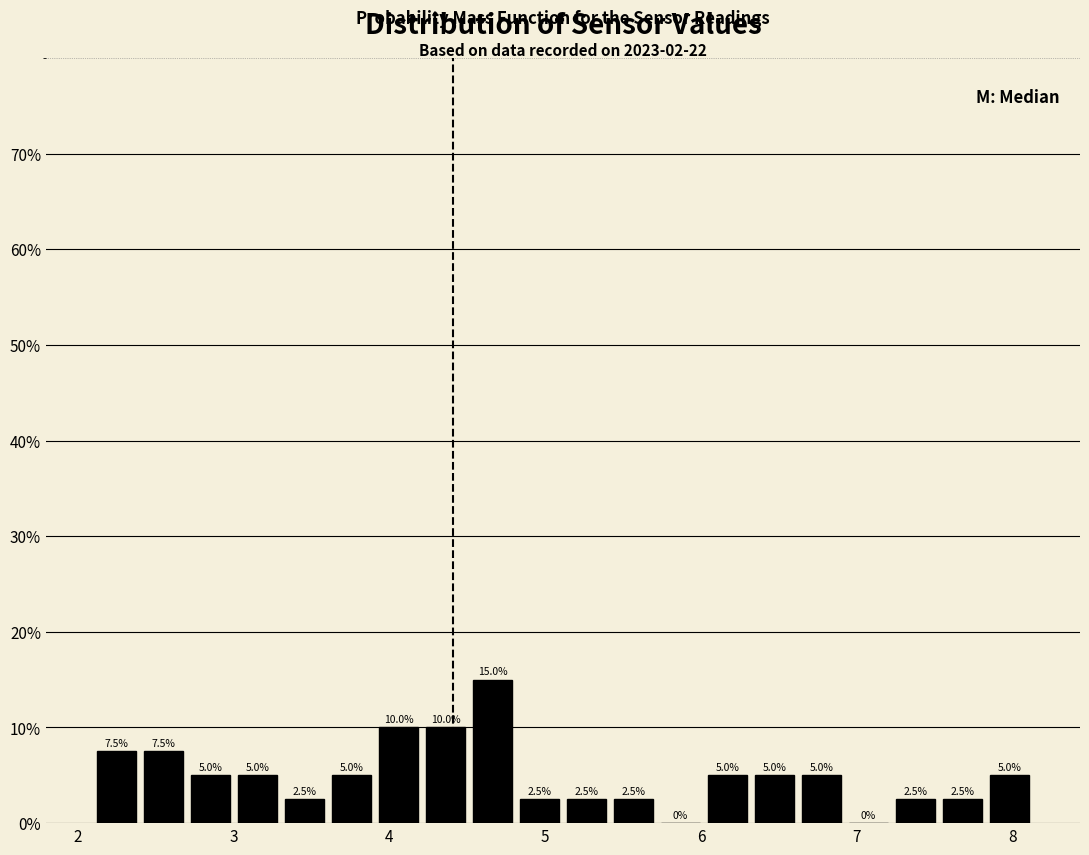

Read against the x-axis, roughly where is the centre of the tallest bar?

4.7